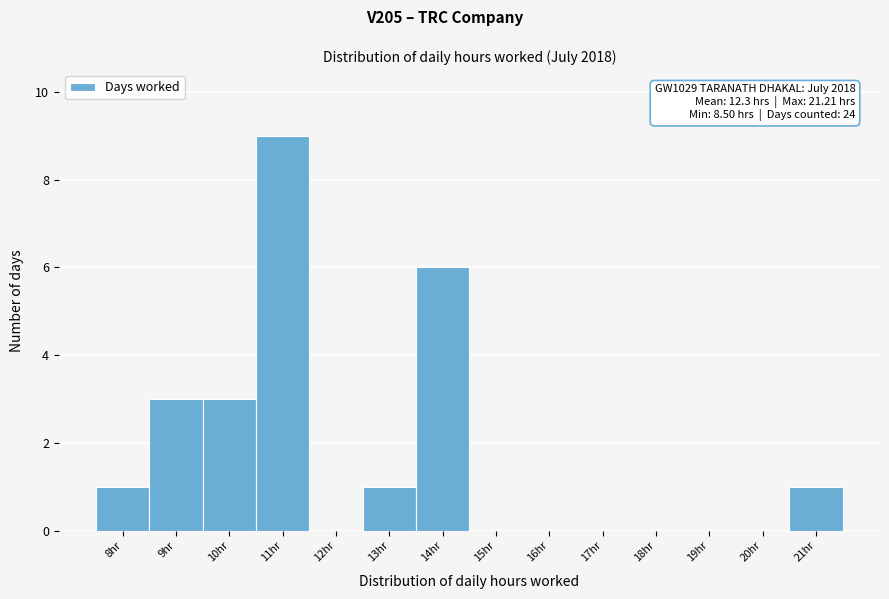

Reading left to right, list all the values displayed in this chart.

8hr=1	9hr=3	10hr=3	11hr=9	12hr=0	13hr=1	14hr=6	15hr=0	16hr=0	17hr=0	18hr=0	19hr=0	20hr=0	21hr=1